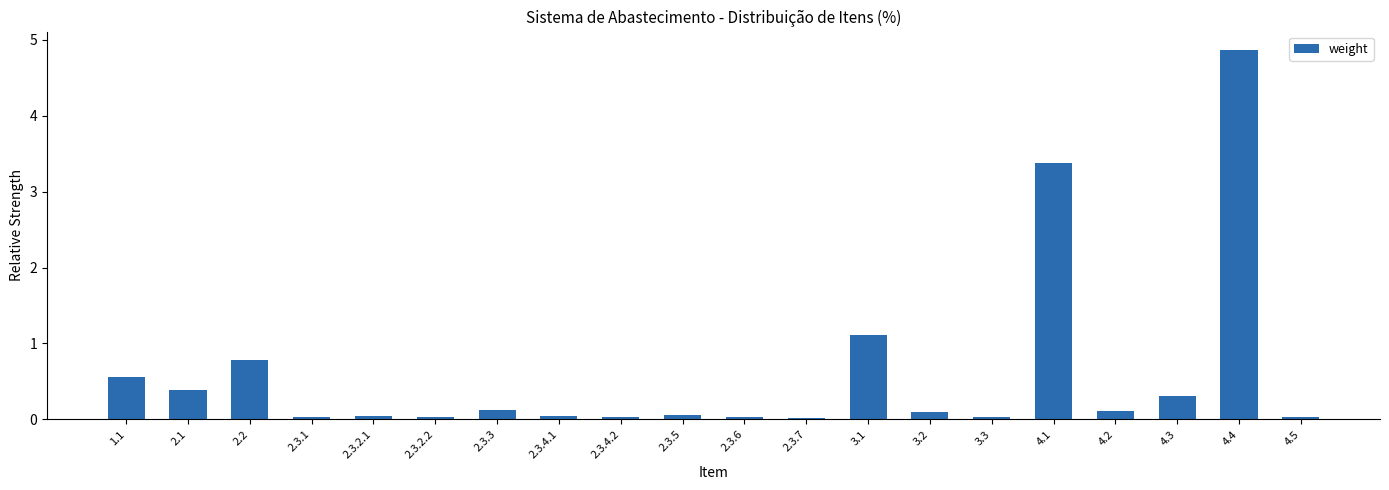

What is the label of the 18th bar from the right?

2.2